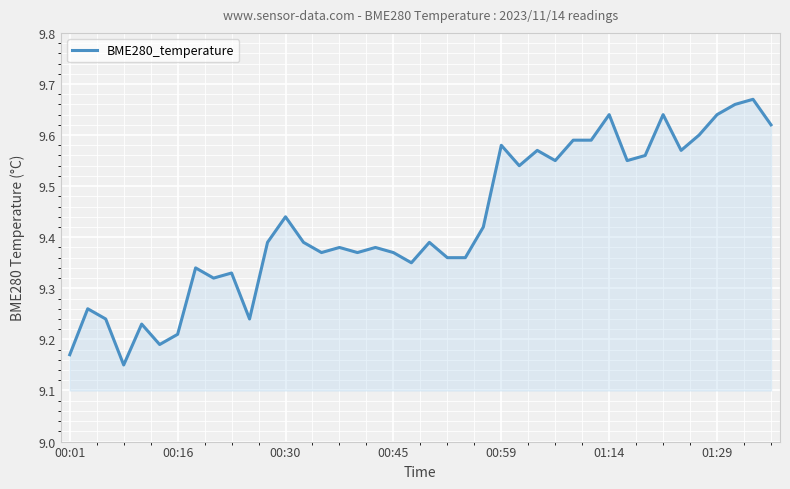

True or false: the data has more than 0 interior local peaks.

True